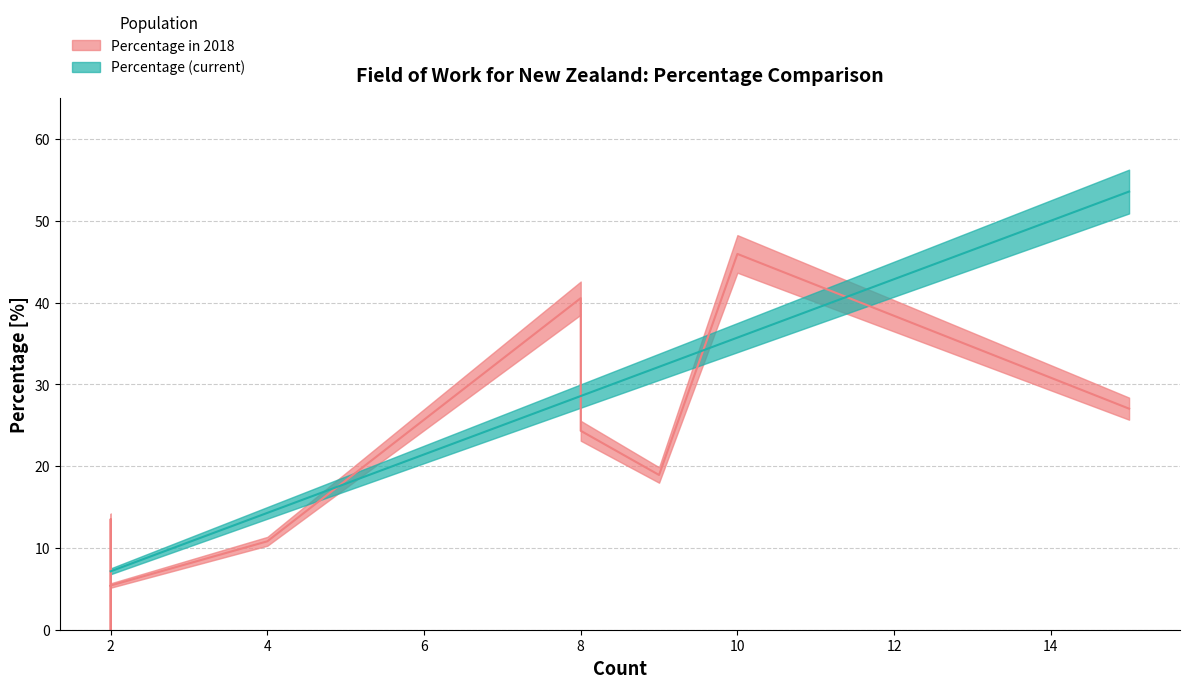

How many times do Percentage in 2018 and Percentage cross each other?

6